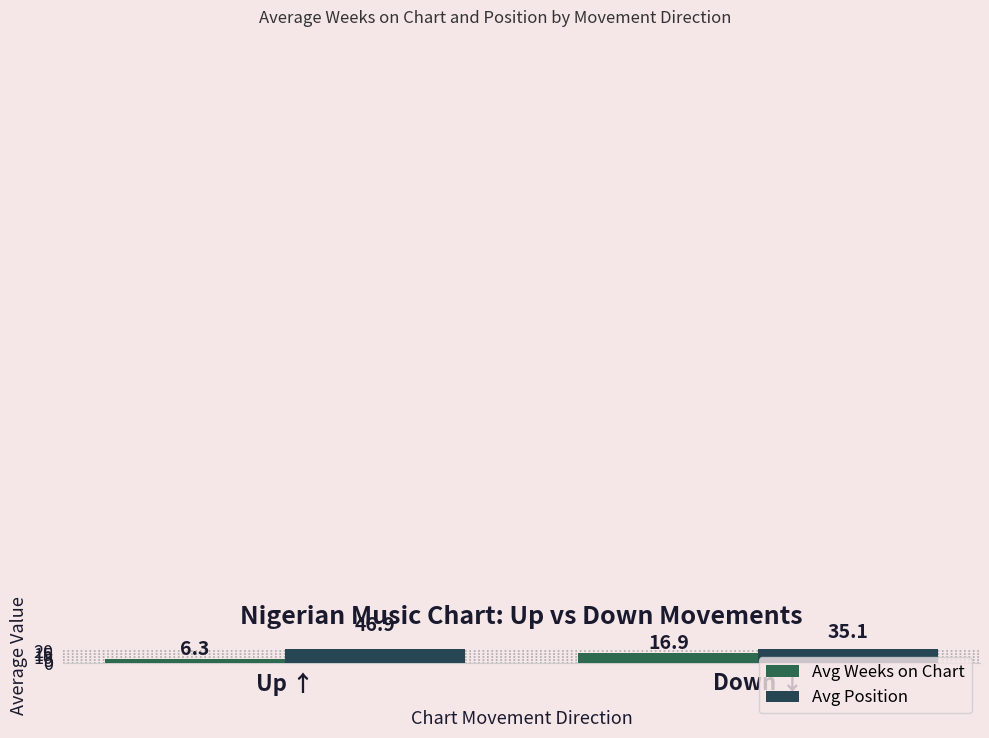

List the labels in order of Avg Weeks on Chart value, largest first.

Down ↓, Up ↑